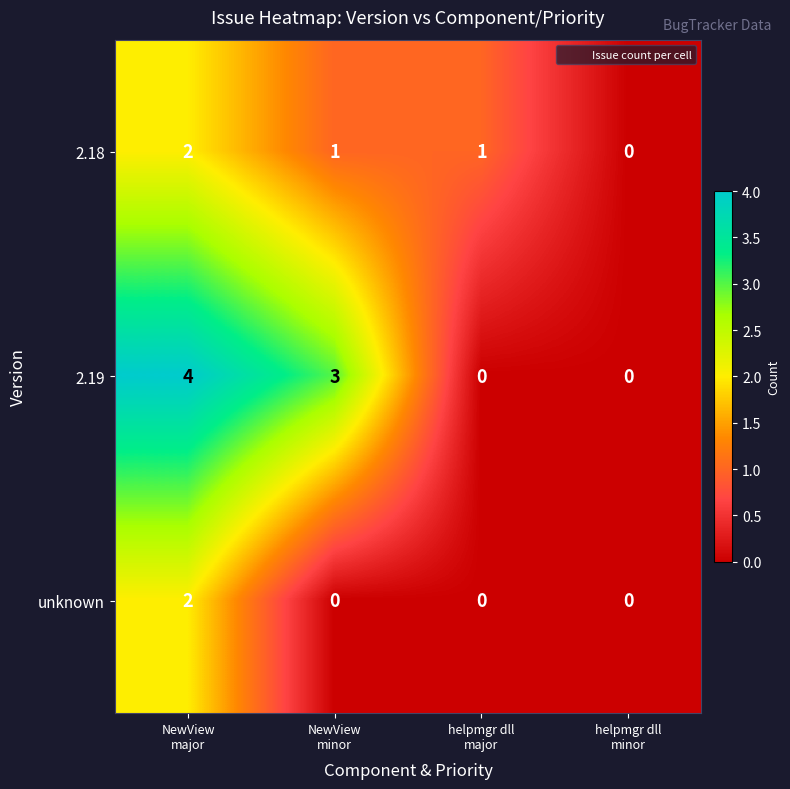

What is the difference between the second highest and minimum values in the 2.19 series?

3